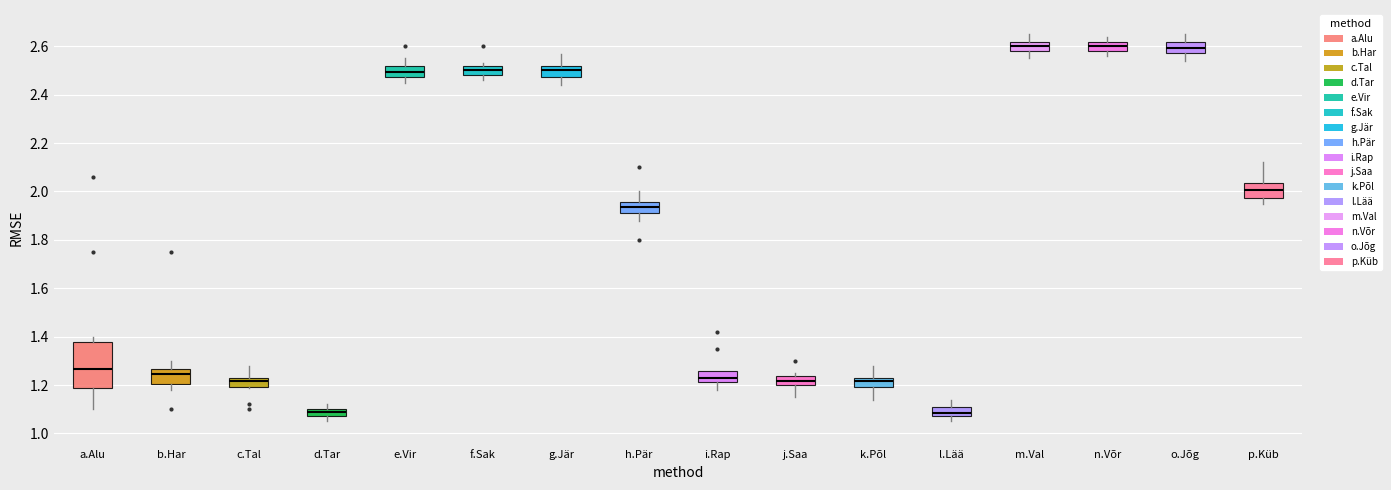

Which box is the tallest, from its lower edge to its upper edge?

a.Alu